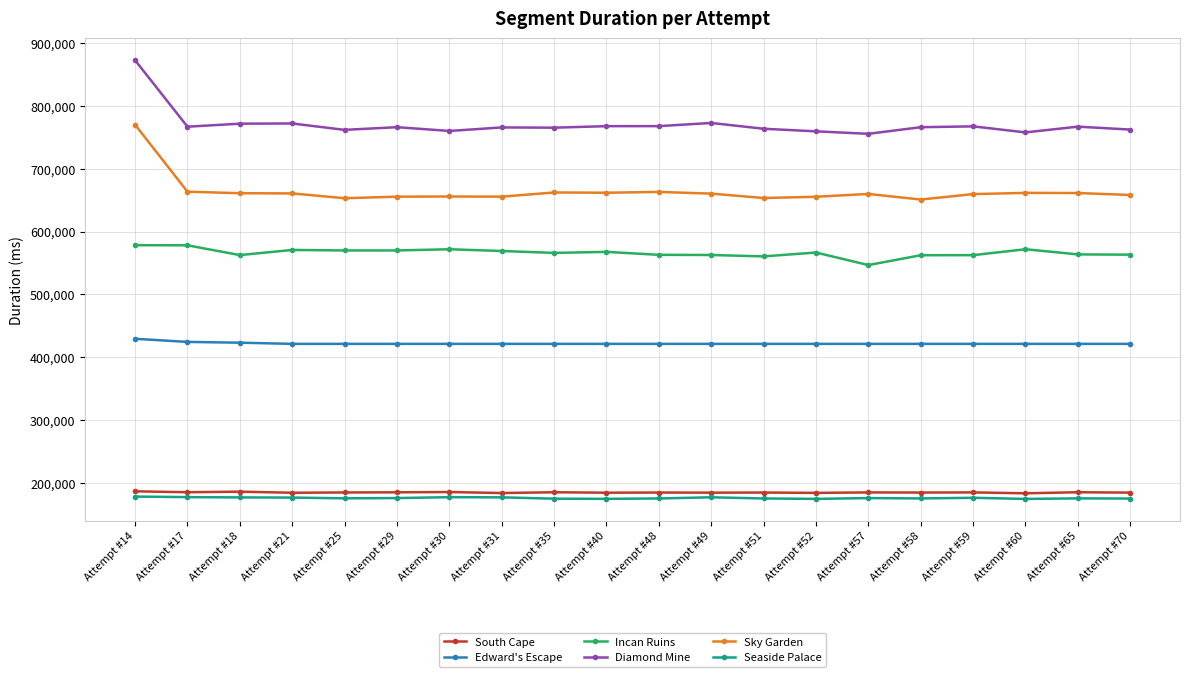

True or false: South Cape and Incan Ruins cross at least once.

False